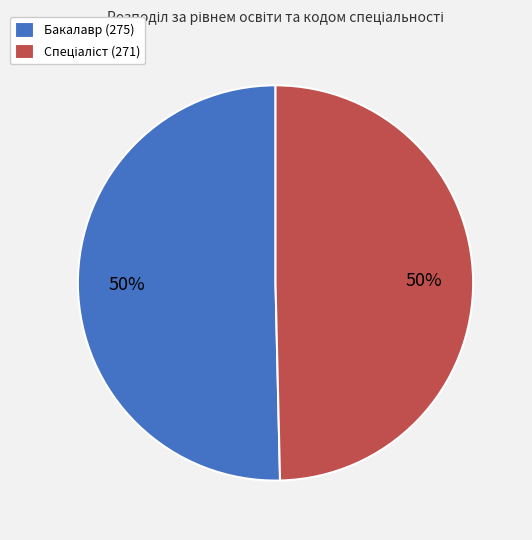

What percentage is the Бакалавр (275) slice, to the nearest percent?

50%